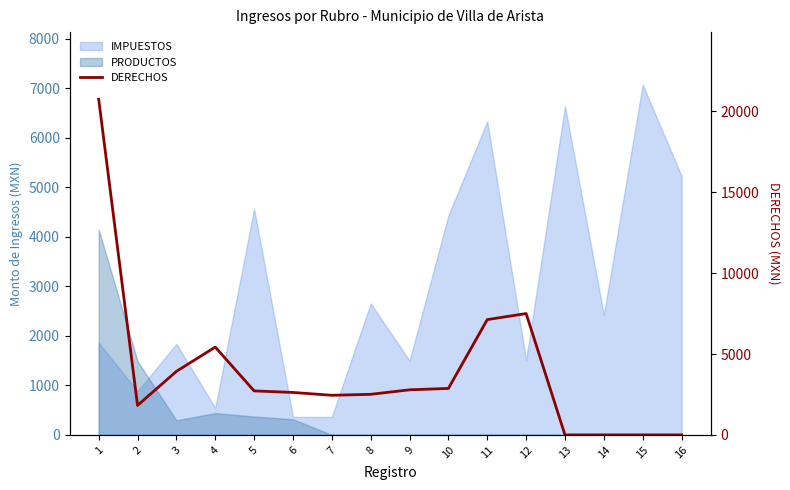

True or false: the data shows 1823.0 at 2.

True